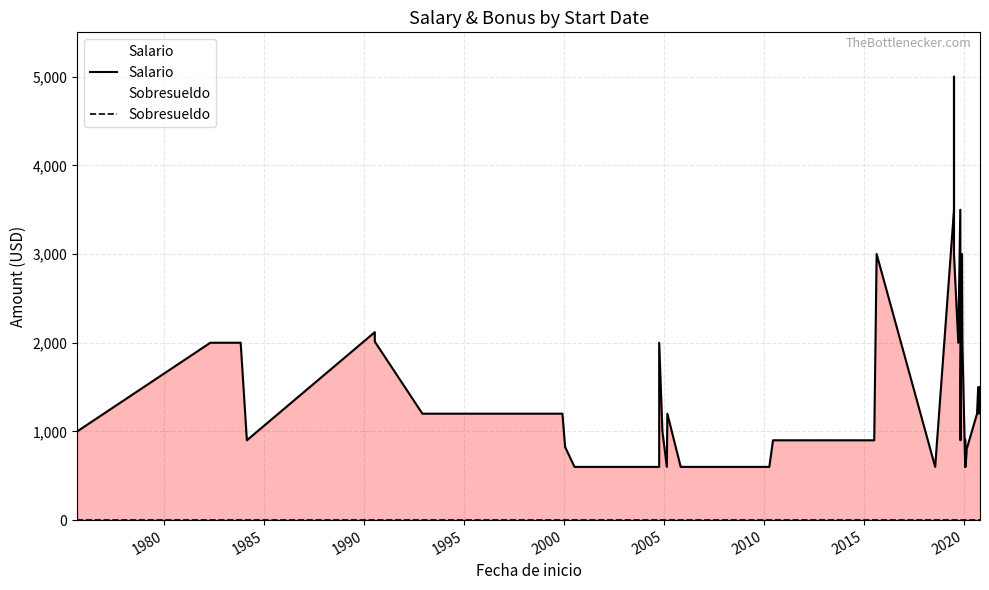

At how many categories does at least one series exceed 4446?

1